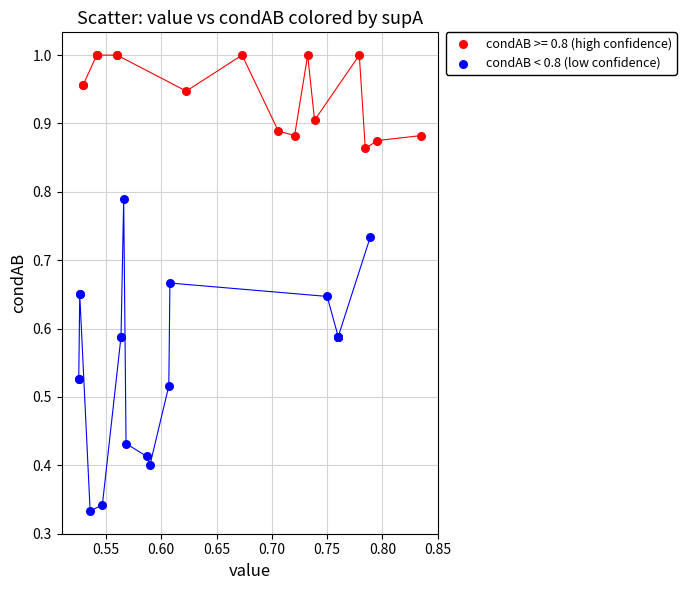

Which series reaches the maximum Y coordinate?

condAB >= 0.8 (high confidence)